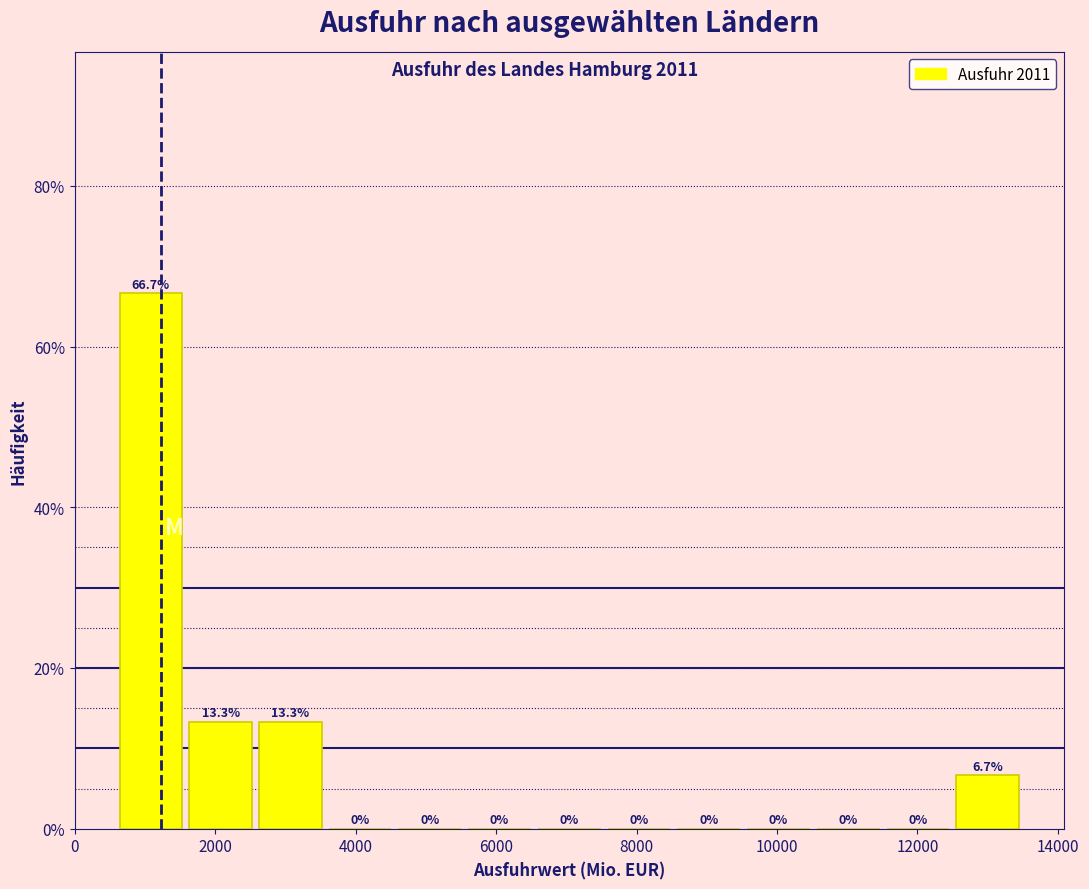

How tall is the bar that spans 1600 to 2600 on the x-axis? The bar edges are not printed on the chart, so give them approximately, as read against the axis.

13.3